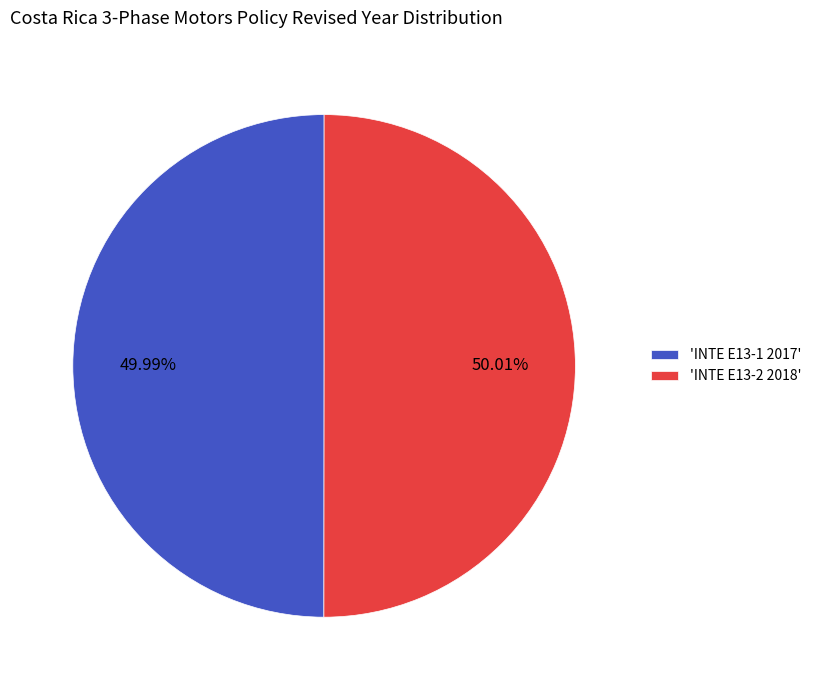

Is there a majority slice in this chart?

Yes